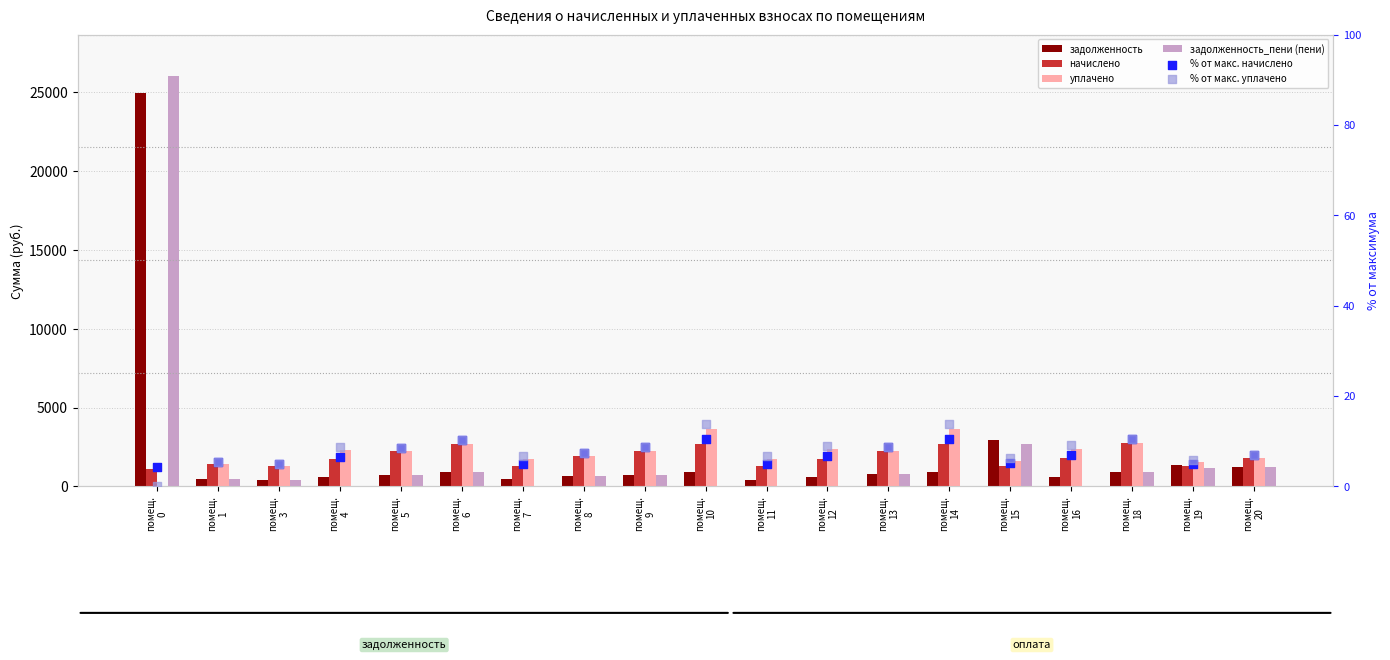

Which series contains the lowest Y value?

уплачено